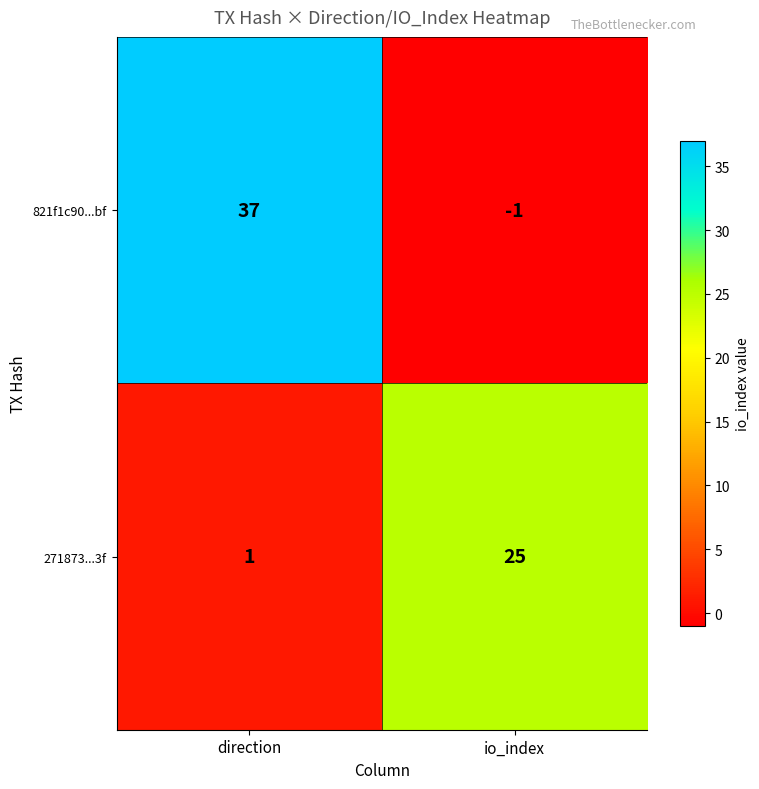

What is the sum of all 821f1c90...bf values?

36